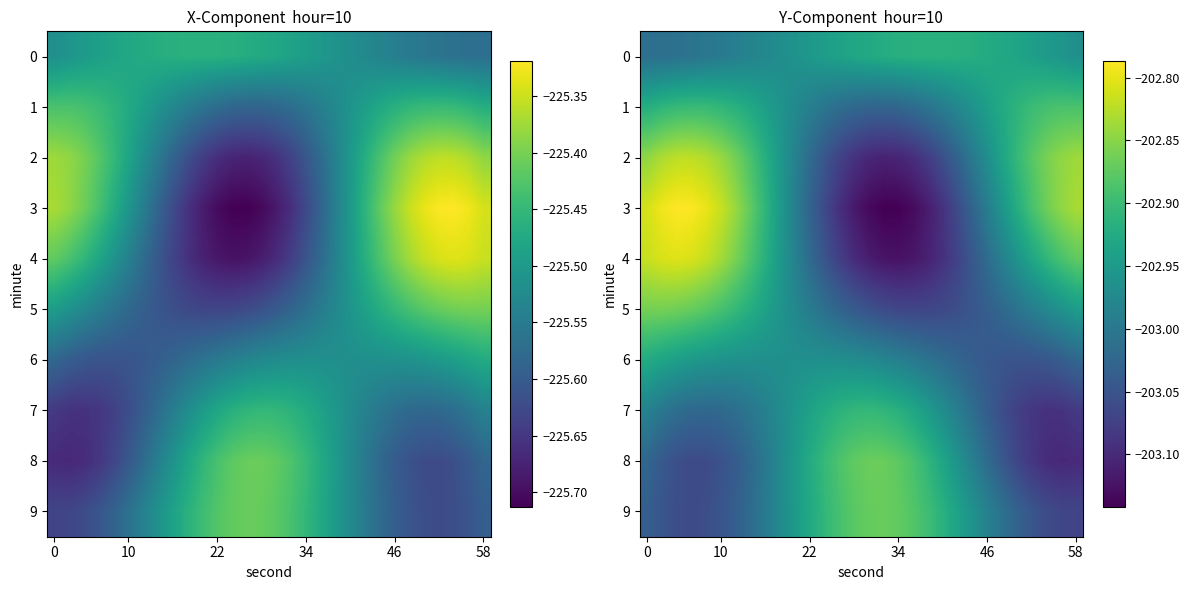

What is the average value of the 3 series?

-203.0